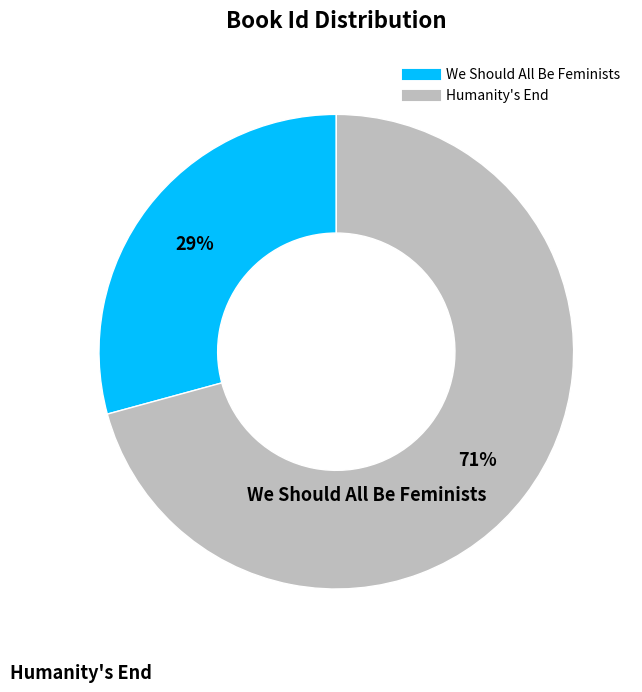

What percentage is the Humanity's End slice, to the nearest percent?

71%